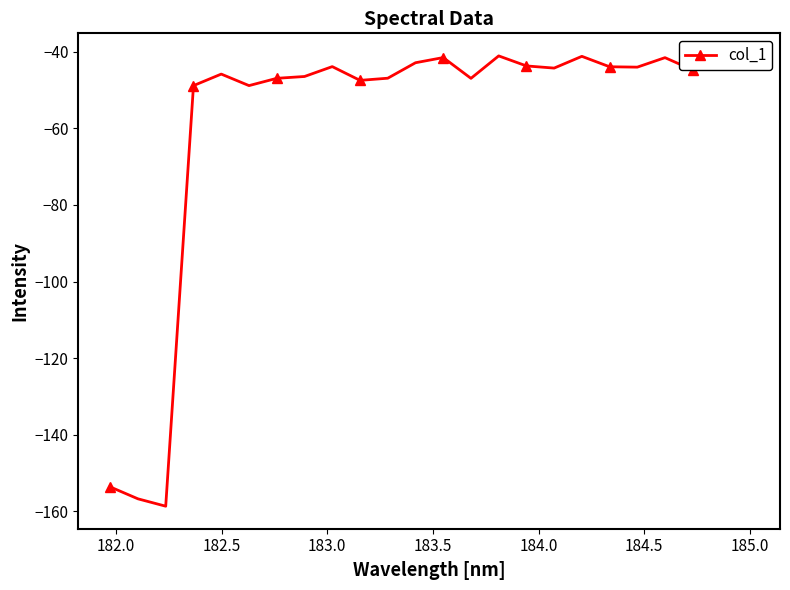

At which label is the value closest to -99?

183.0